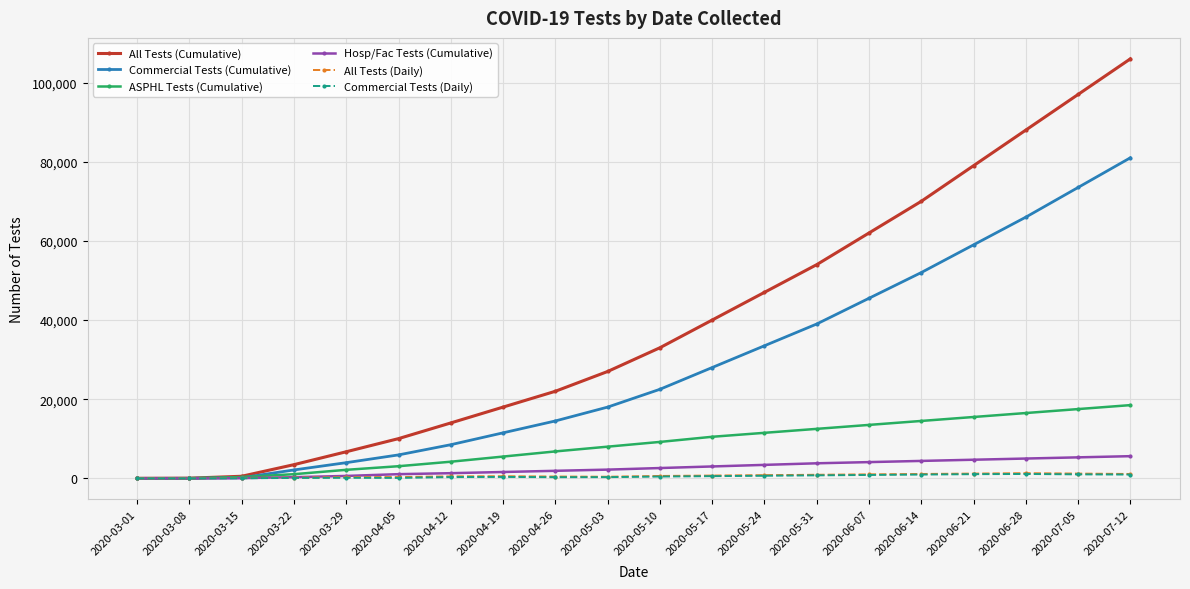

What position from the right is 2020-04-12?

14